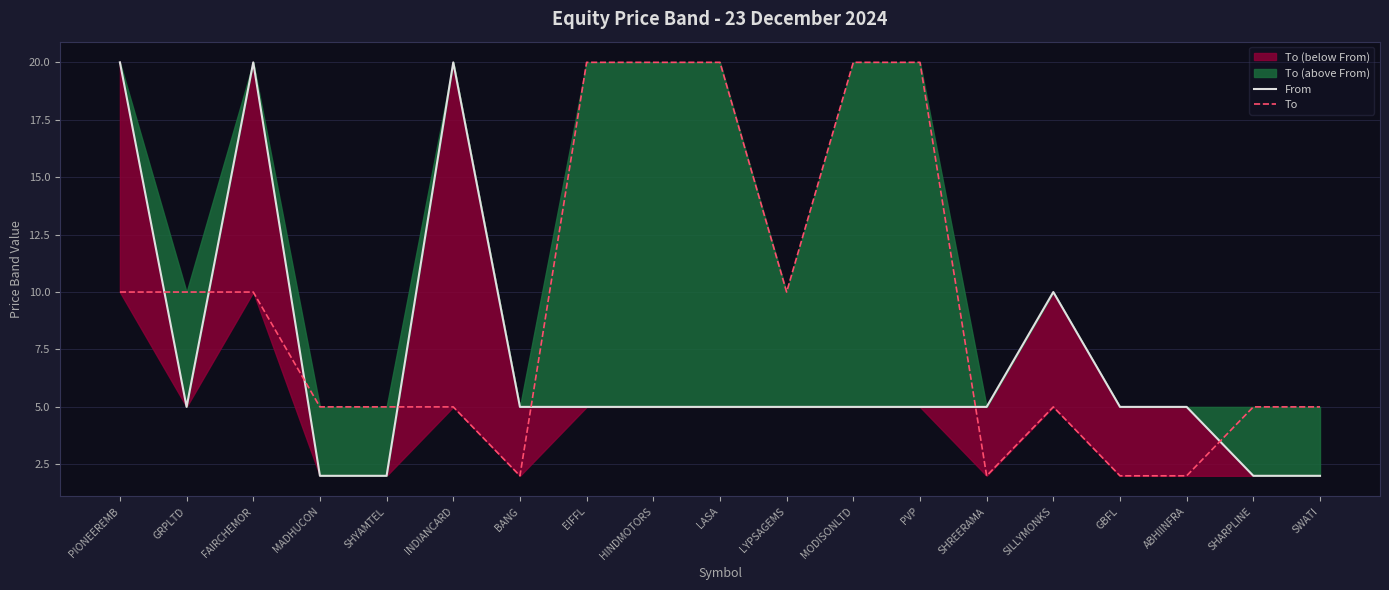

At which category is the sum across all series the highest?

PIONEEREMB